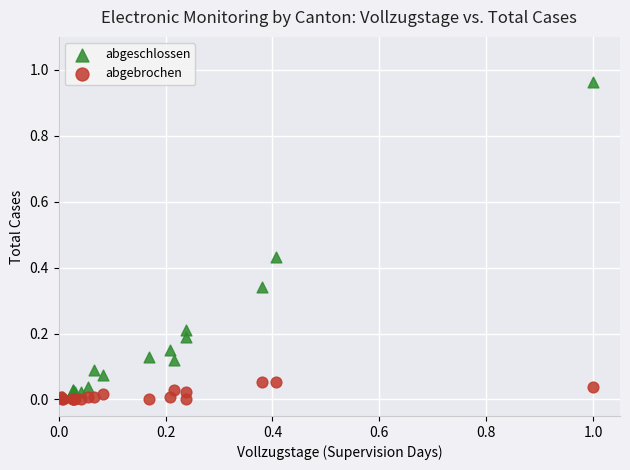

What are all the series names shown in the legend?

abgeschlossen, abgebrochen